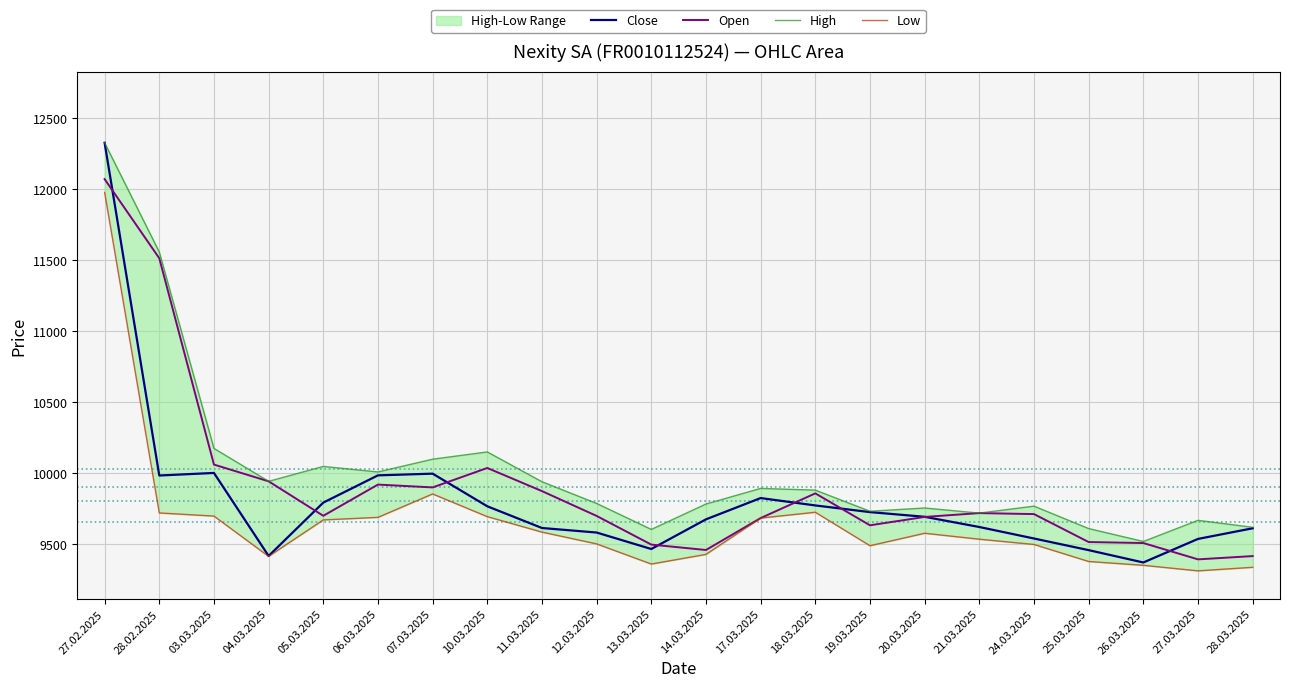

Where is the first local minimum for High?

04.03.2025